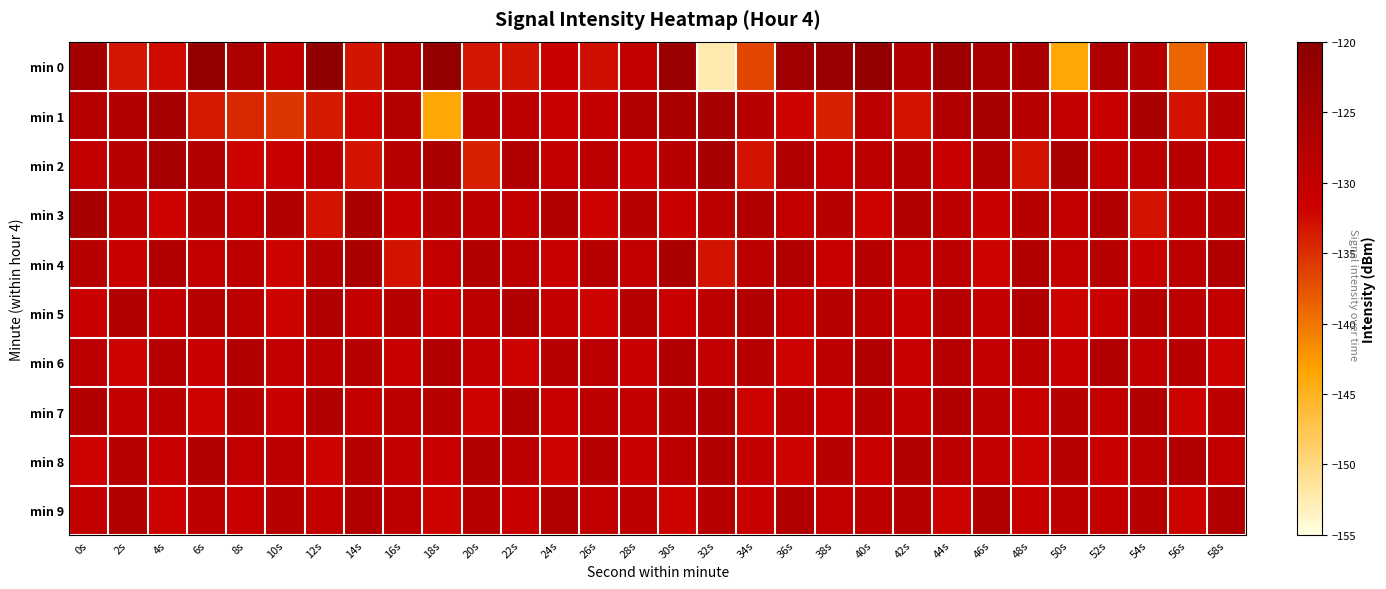

At 20s, list the series in order from largest to smallest.

min 4, min 8, min 1, min 9, min 3, min 5, min 6, min 7, min 0, min 2